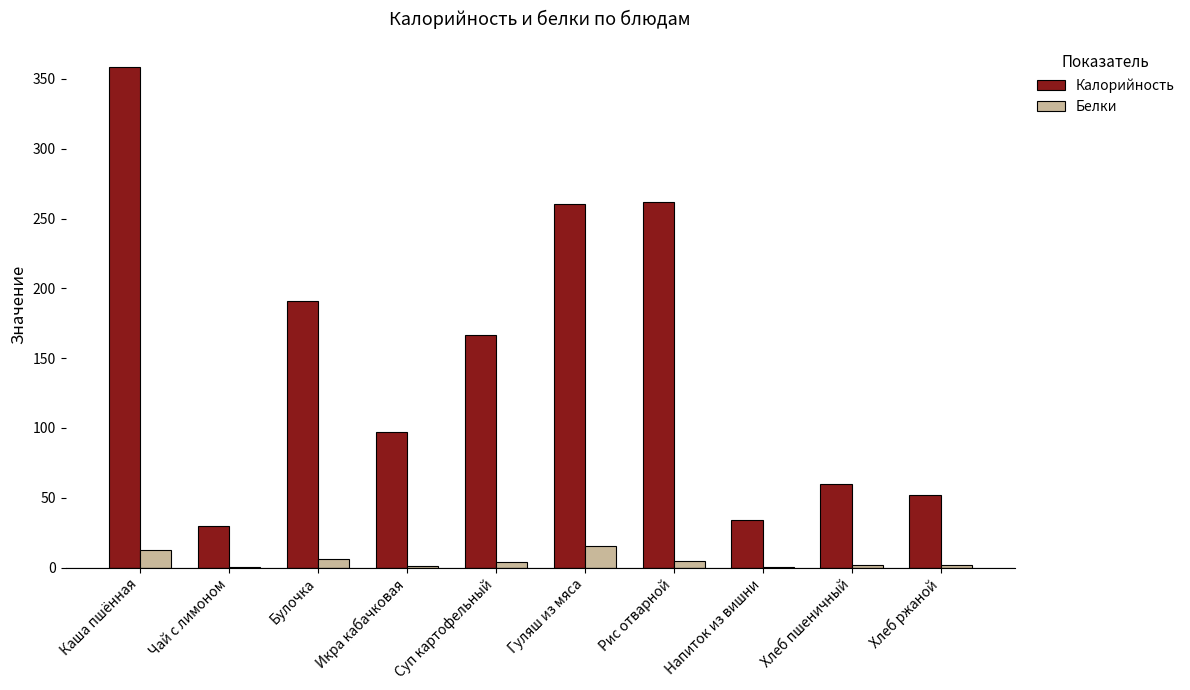

At which category does the chart reach its peak across all series?

Каша пшённая